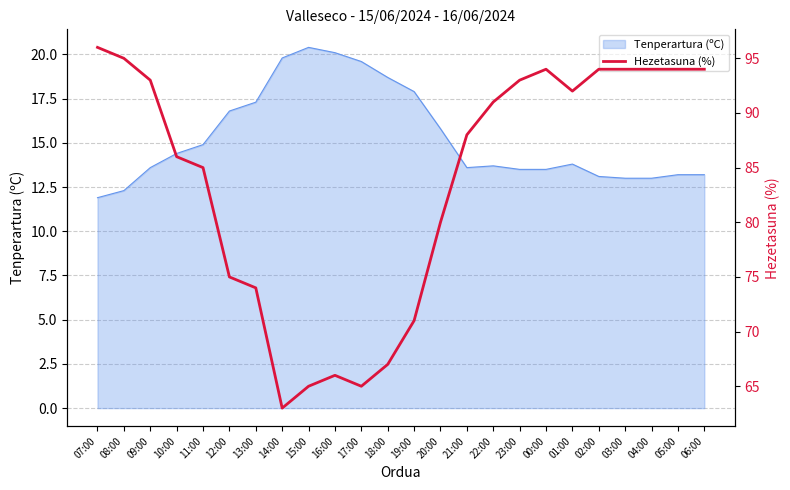

Is it true that the value at 16:00 is 66?

True